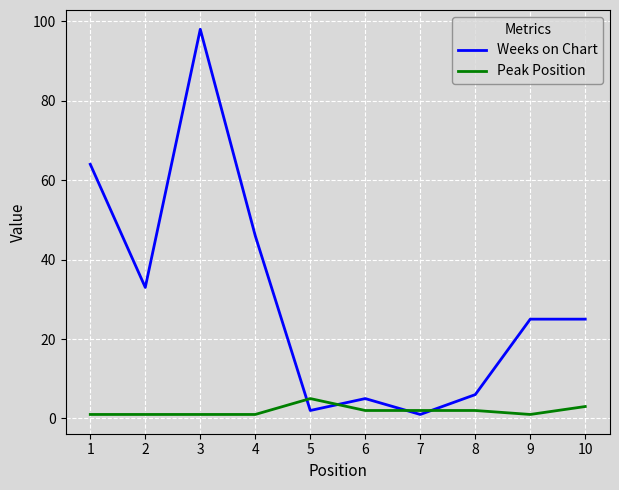

Reading left to right, list all the values displayed in this chart.

Weeks on Chart: 64	33	98	46	2	5	1	6	25	25
Peak Position: 1	1	1	1	5	2	2	2	1	3